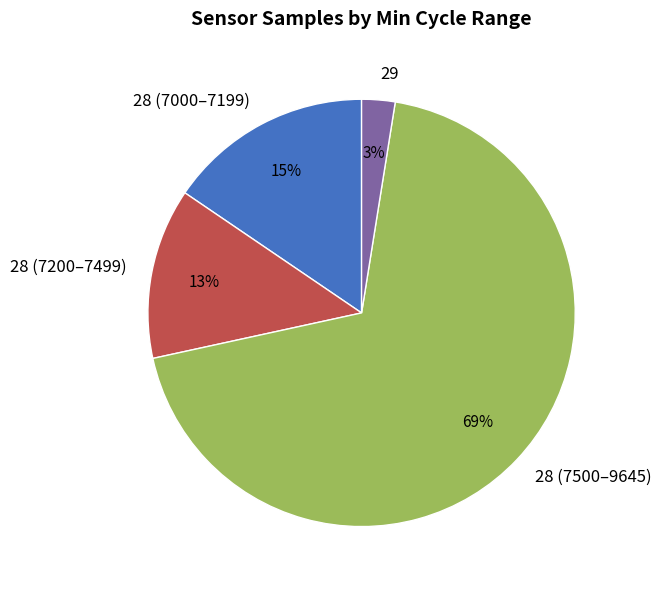

What percentage is the 28 (7500–9645) slice, to the nearest percent?

69%